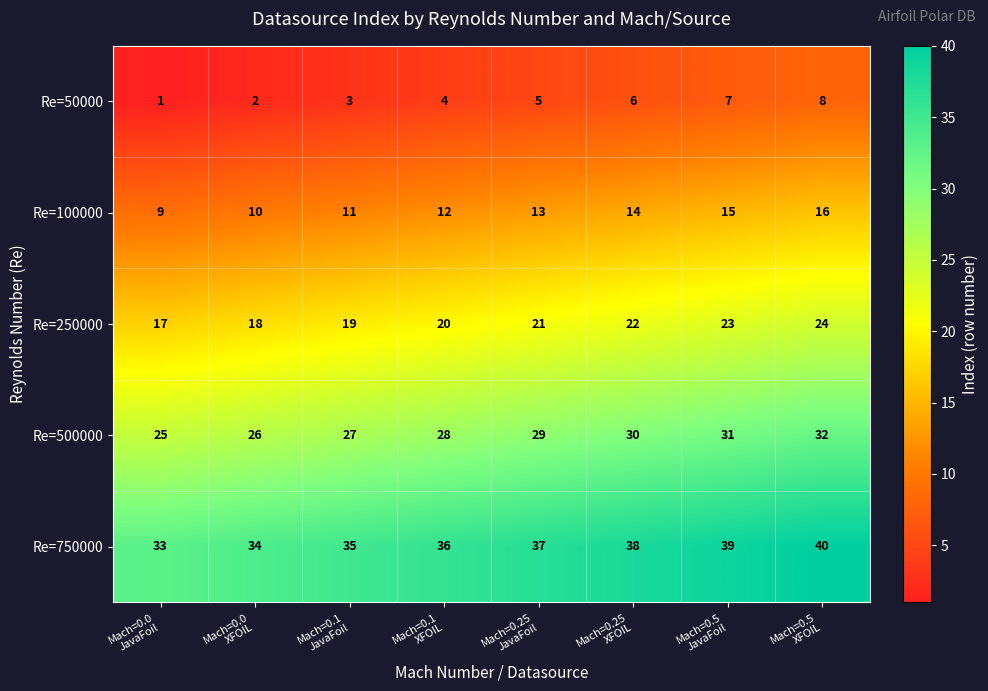

What is the highest value of the Re=50000 series?

8